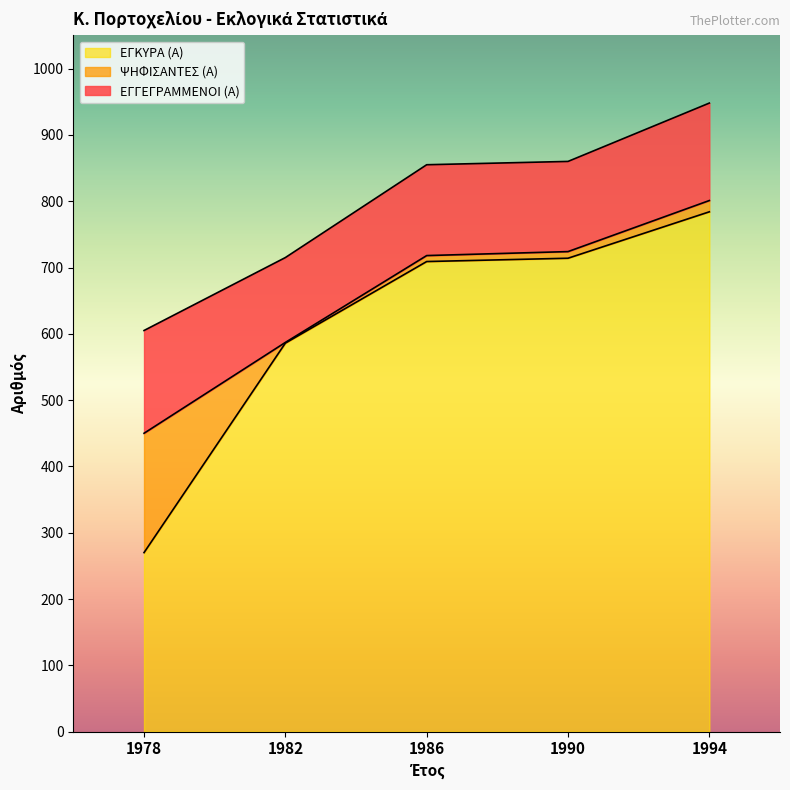

Is the value of ΨΗΦΙΣΑΝΤΕΣ (Α) at 1990 greater than the value of ΕΓΚΥΡΑ (Α) at 1986?

Yes